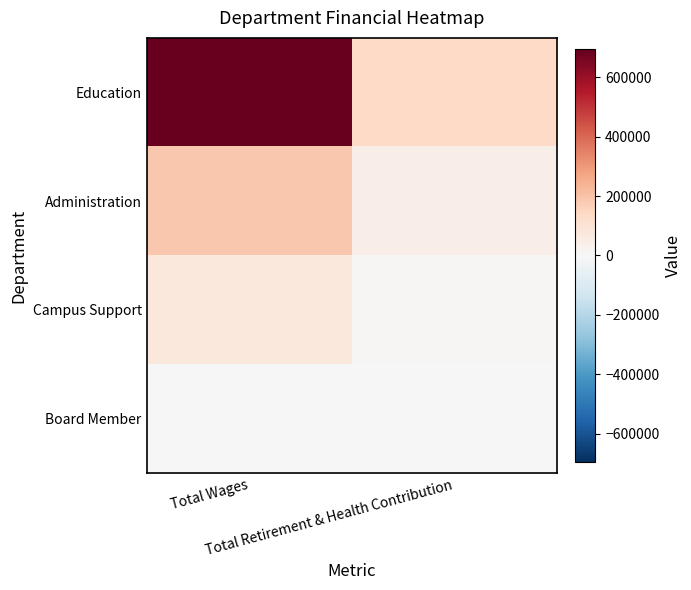

Which series has the widest spread of values?

Education